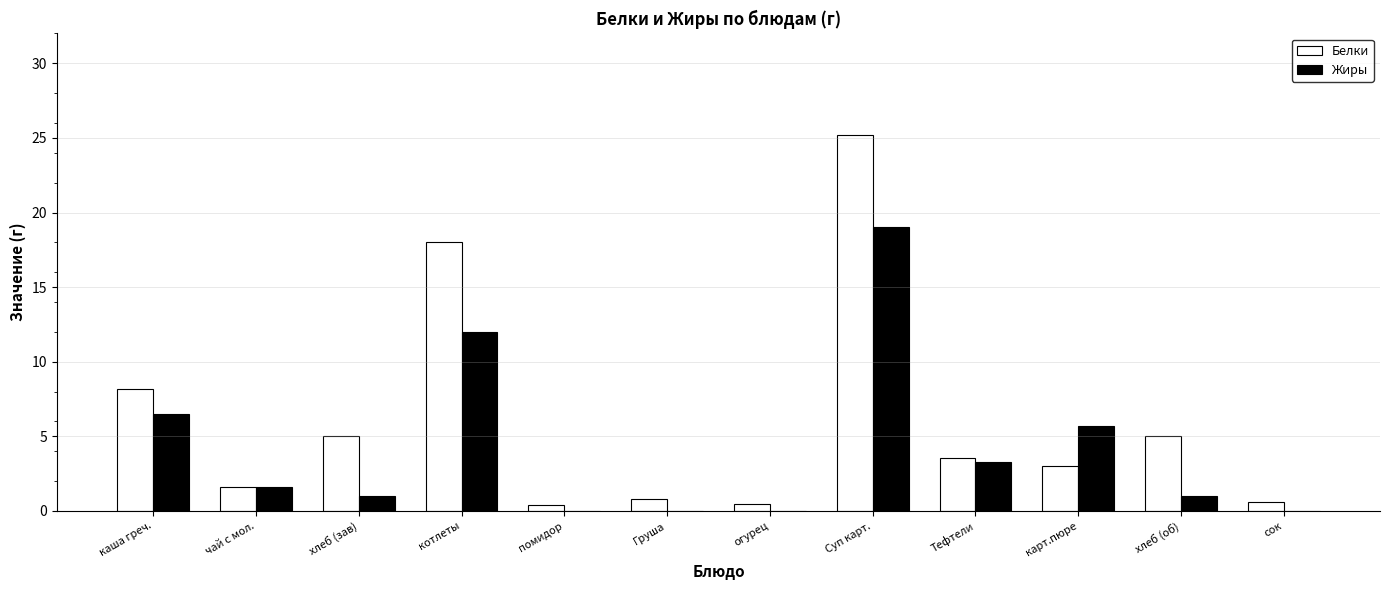

Are the bars grouped side by side (vs. stacked)?

Yes